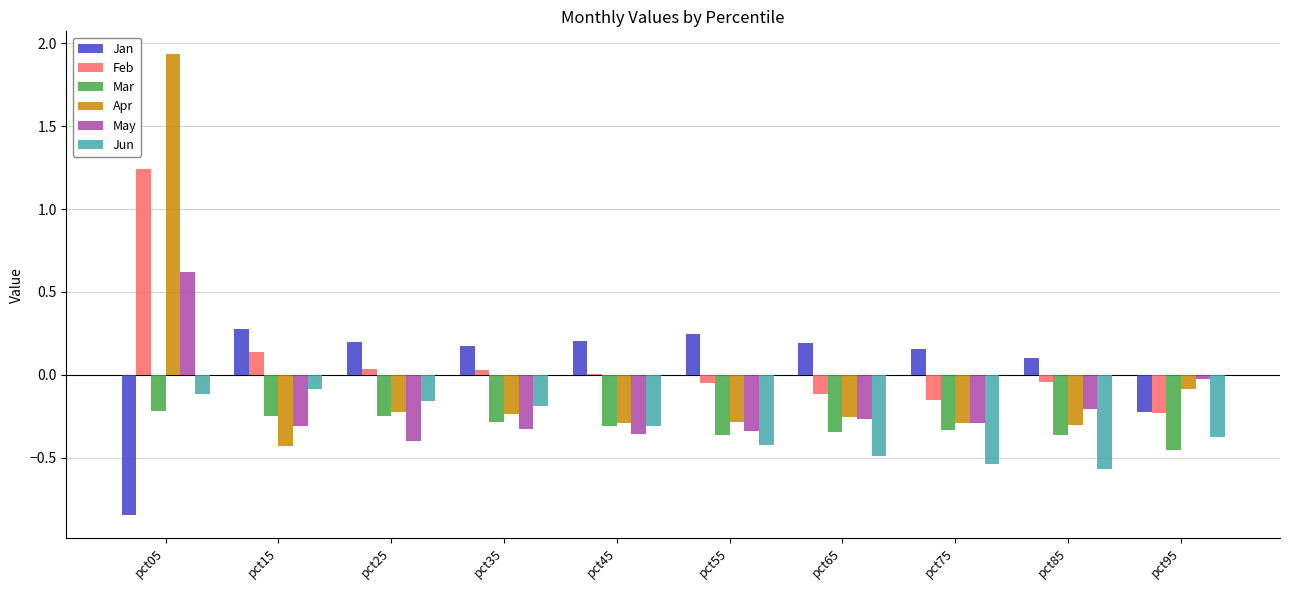

How many values in Jan are above zero?

8